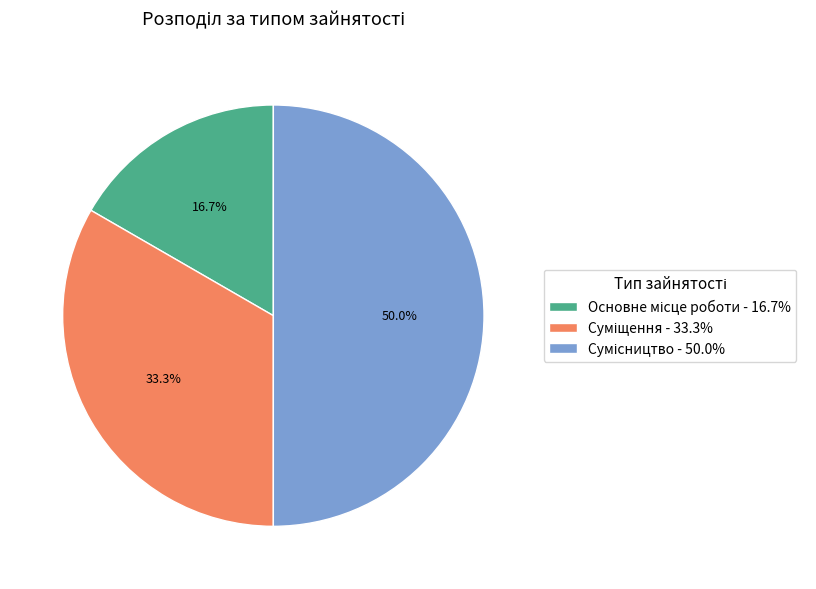

To the nearest percent, what percentage of the pie is Сумісництво?

50%